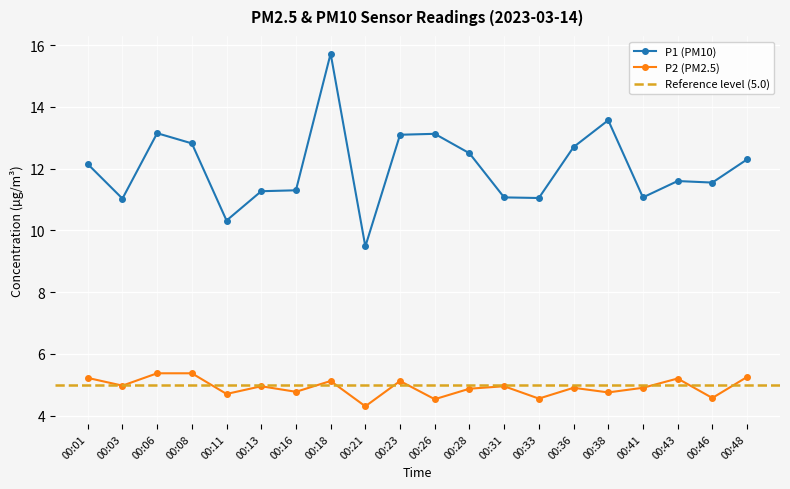

What is the sum of the P2 values at 00:01 and 00:48?

10.5